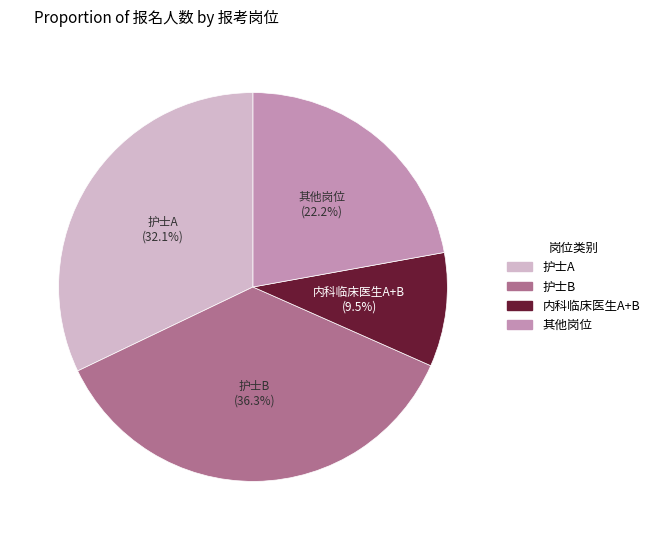

Rank the categories by value from lowest to highest.

内科临床医生A+B, 其他岗位, 护士A, 护士B